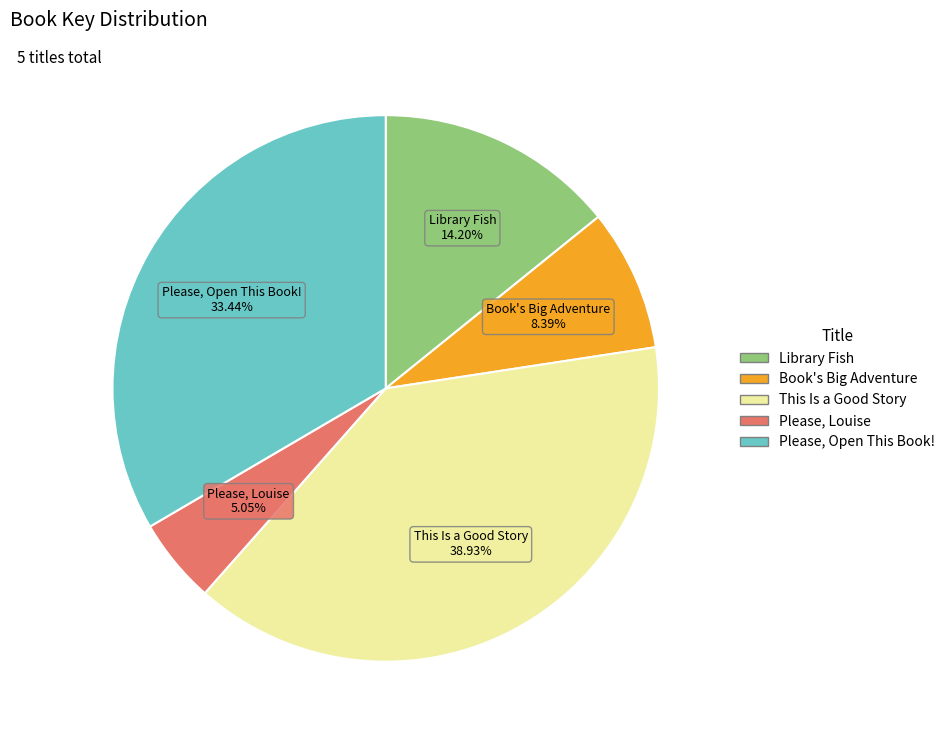

True or false: Book's Big Adventure accounts for 1% of the total.

False